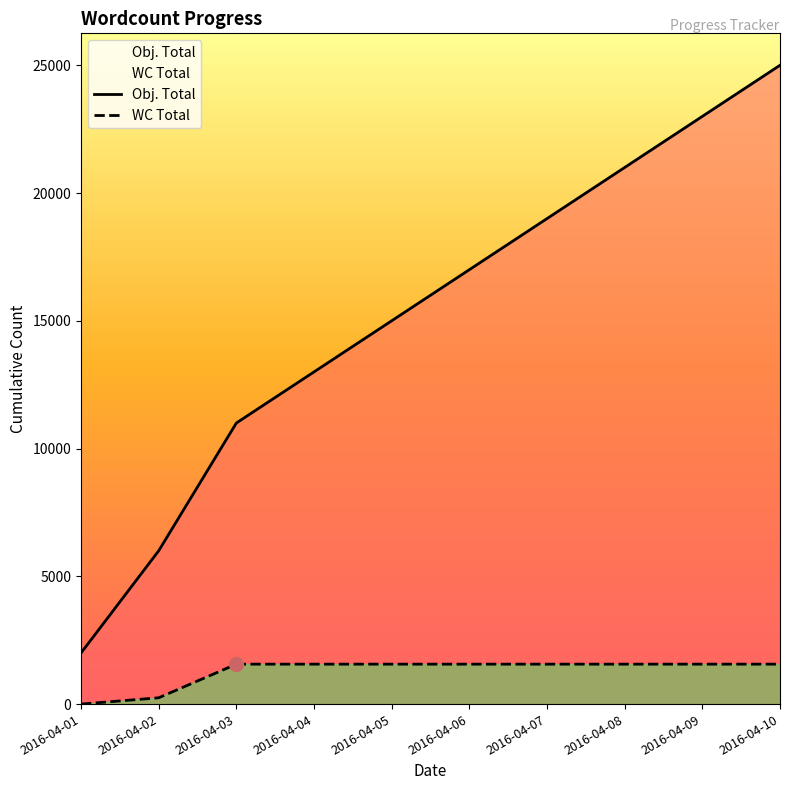

What is the value of the Obj. Total point at the 1st from the left?

2000